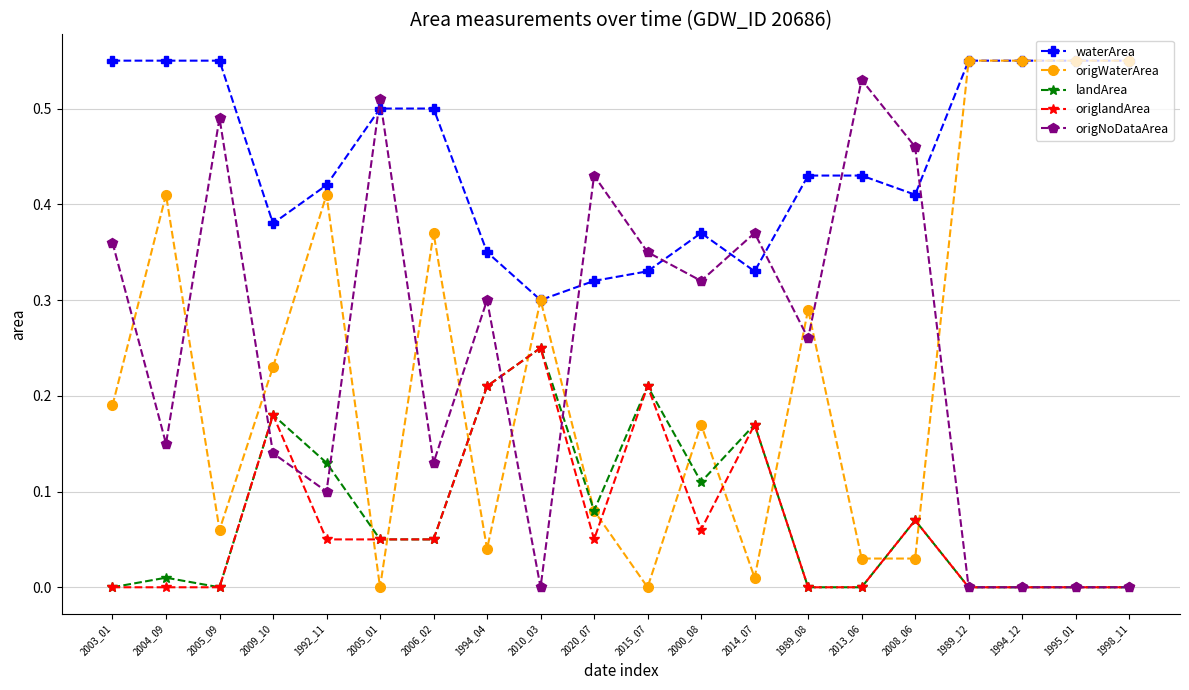

True or false: origlandArea and waterArea intersect in this chart.

False